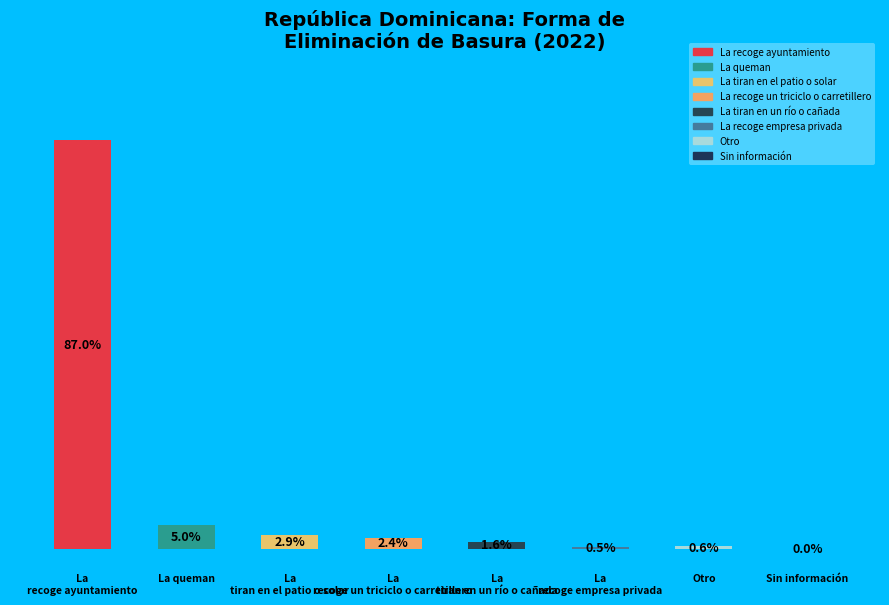

What portion of the pie excludes La tiran en un río o cañada?

98.5%